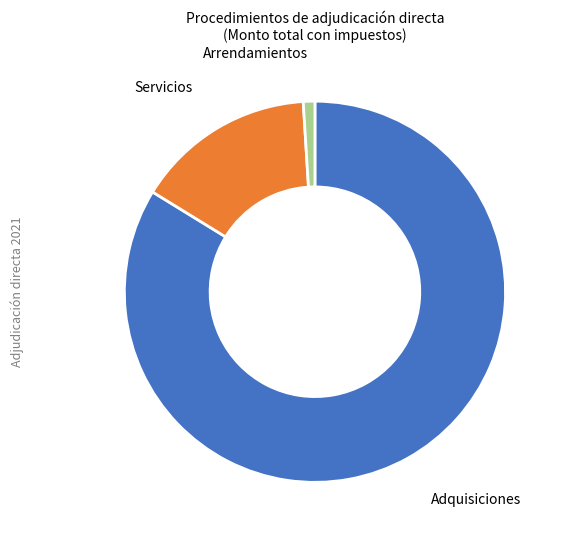

How many slices are in this pie chart?

3